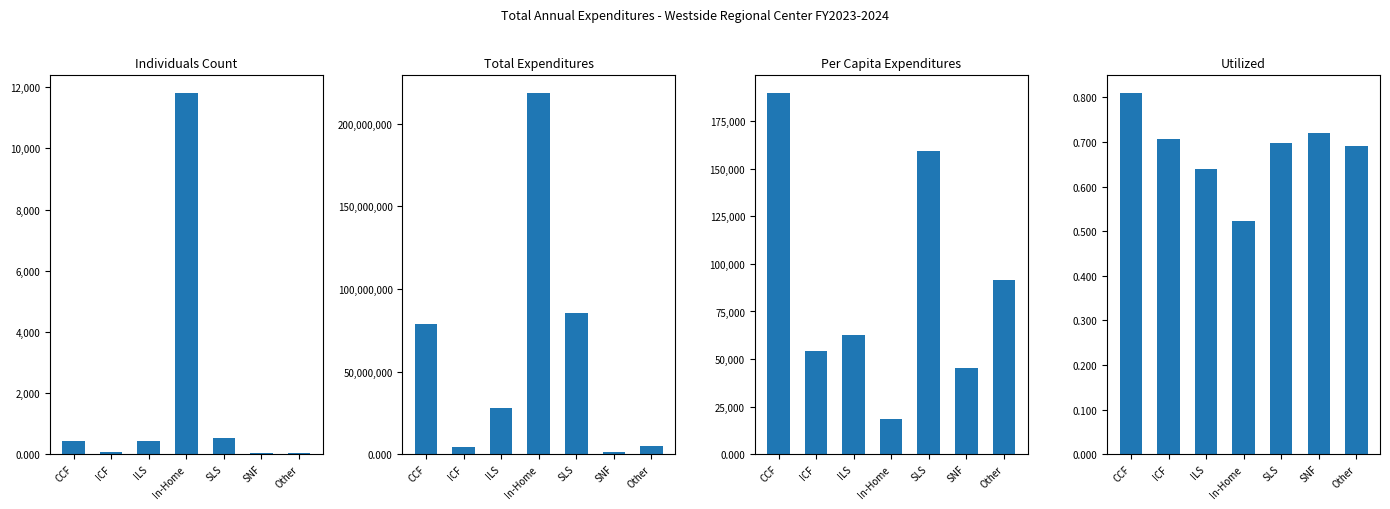

What position from the left is Other?

7